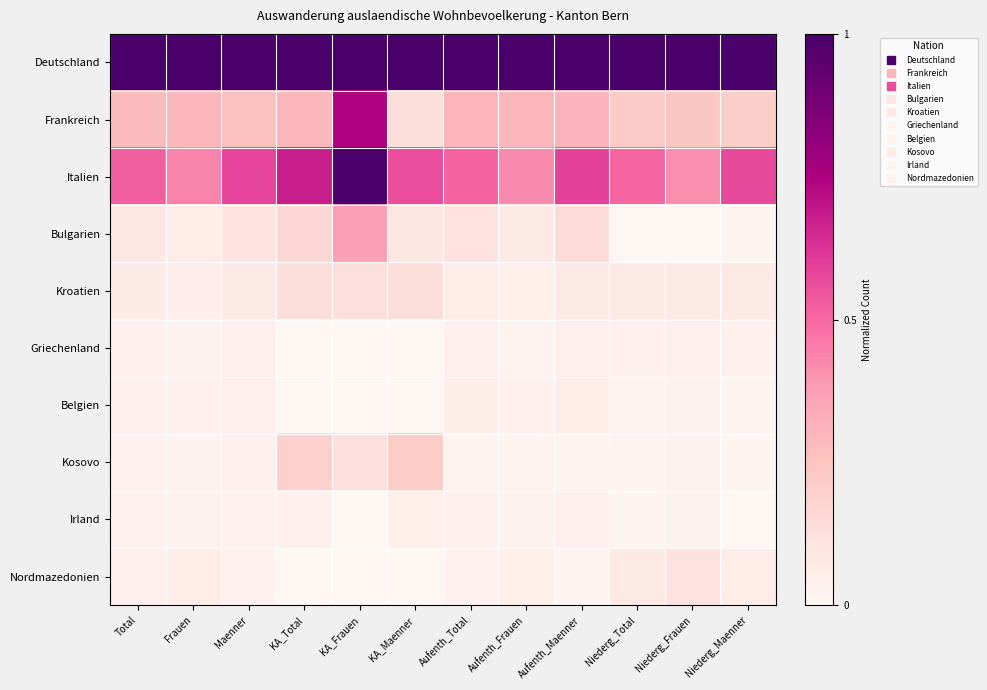

Rank the series by their maximum value, from highest to lowest.

Deutschland, Italien, Frankreich, Bulgarien, Kosovo, Kroatien, Nordmazedonien, Belgien, Irland, Griechenland